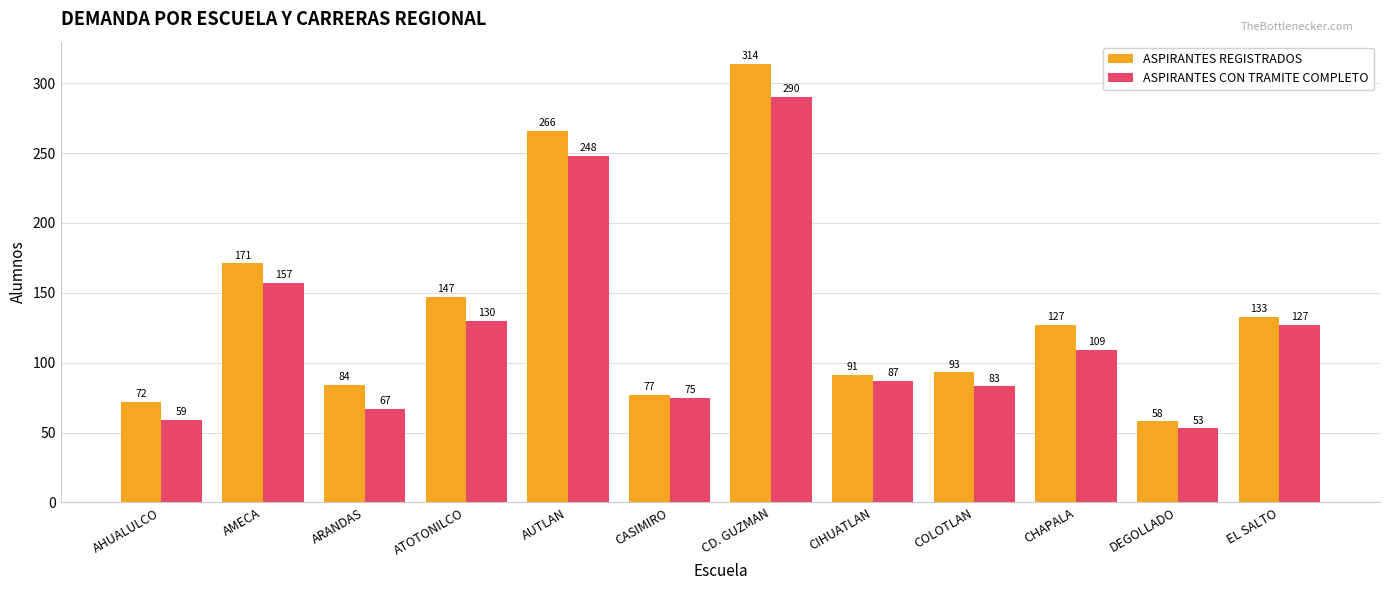

Which series changed the most between ATOTONILCO and CD. GUZMAN?

ASPIRANTES REGISTRADOS